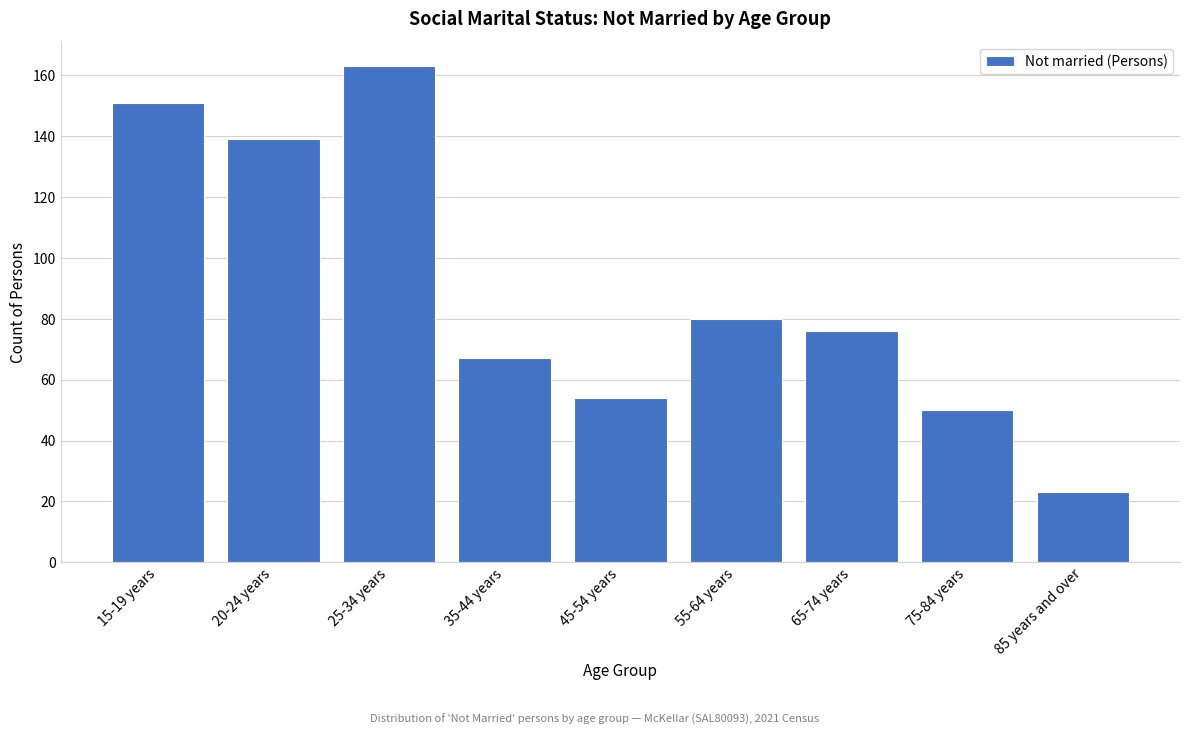

Reading left to right, list all the values displayed in this chart.

15-19 years=151	20-24 years=139	25-34 years=163	35-44 years=67	45-54 years=54	55-64 years=80	65-74 years=76	75-84 years=50	85 years and over=23